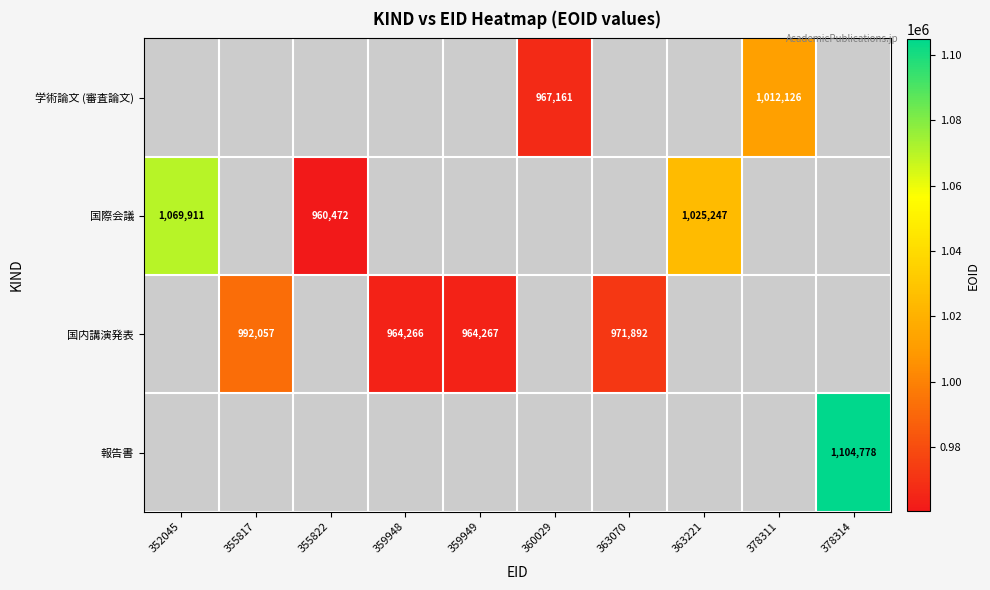

The value of 国内講演発表 at 359949 is 460326. True or false?

False